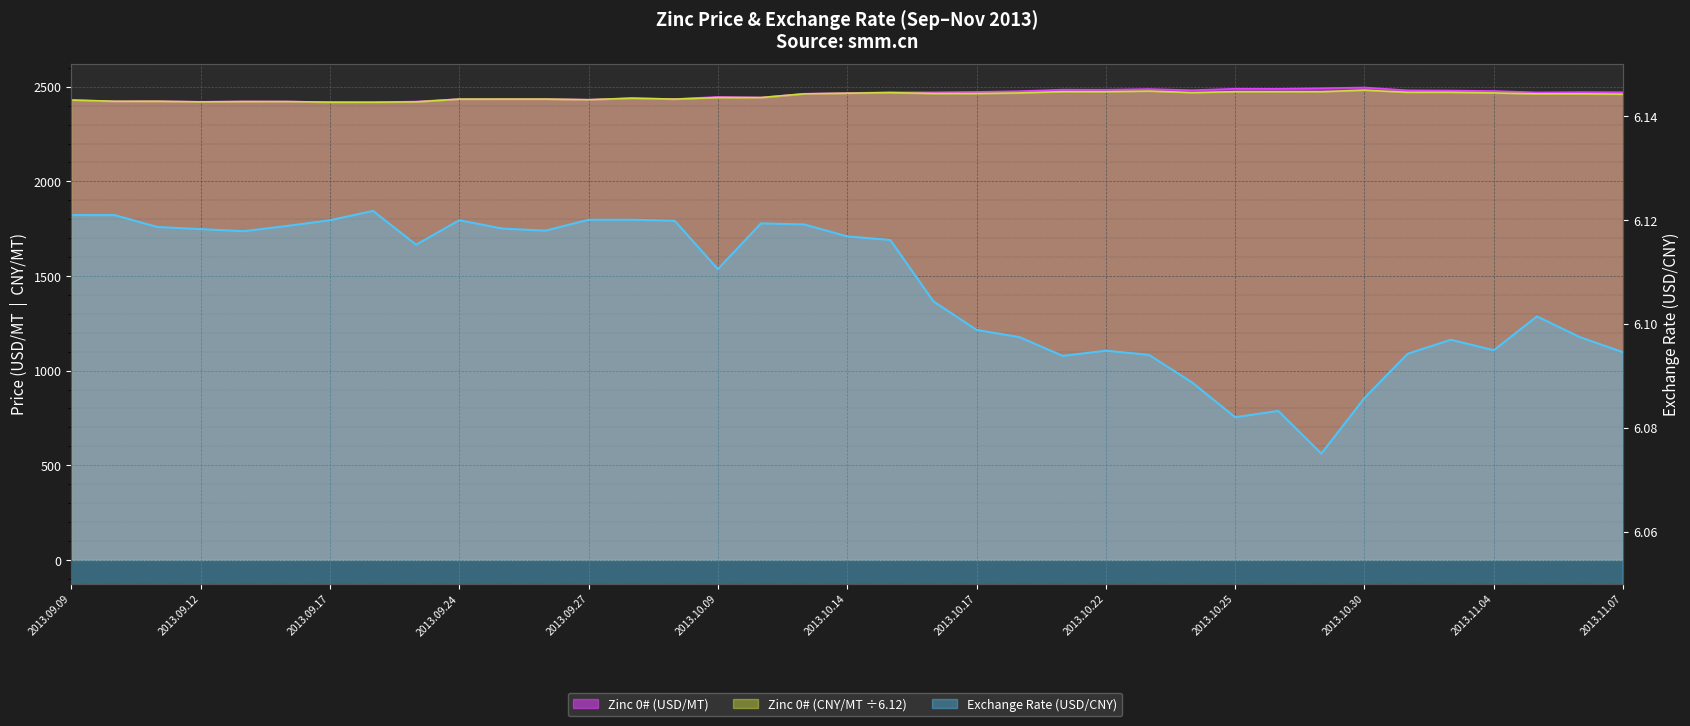

What are all the series names shown in the legend?

Zinc 0# (USD/MT), Zinc 0# (CNY/MT), Exchange Rate (USD/CNY)